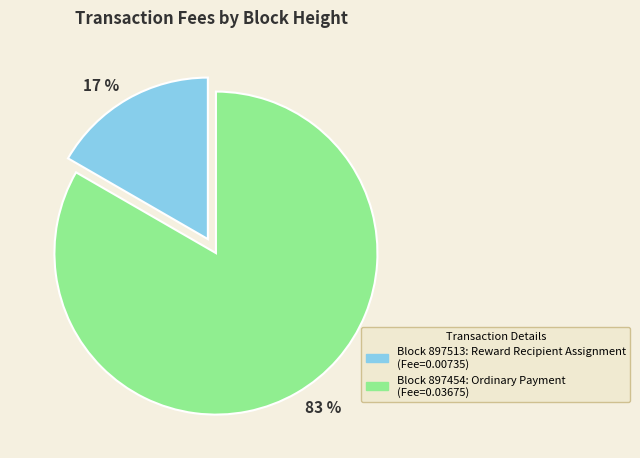

Is there a majority slice in this chart?

Yes